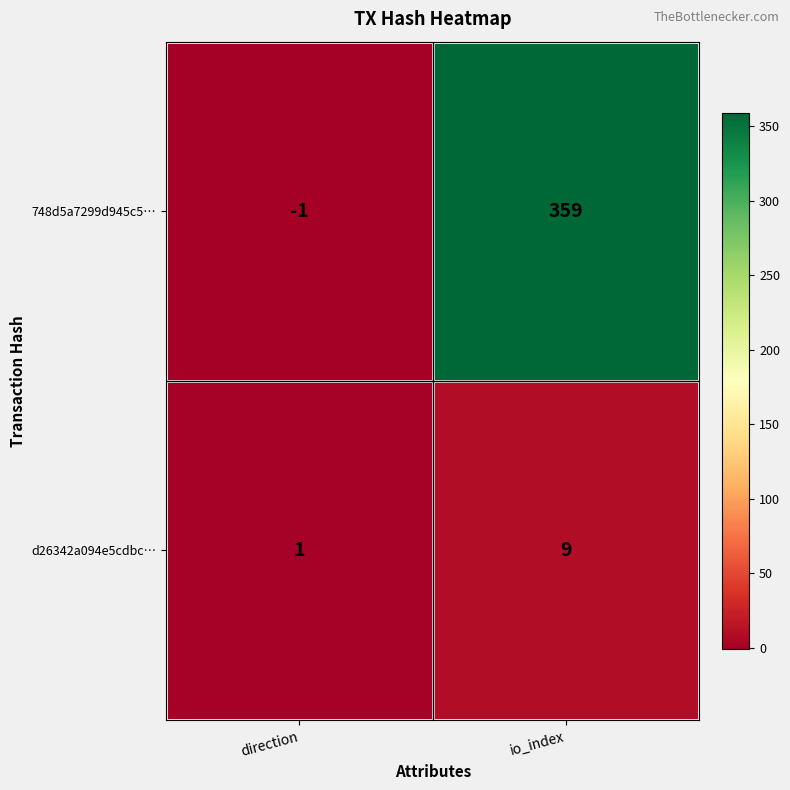

How many positive values does the 748d5a7299d945c5… series have?

1